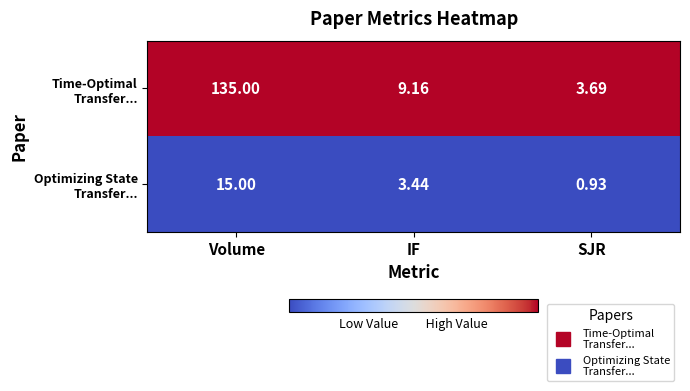

At which category is the sum across all series the highest?

Volume